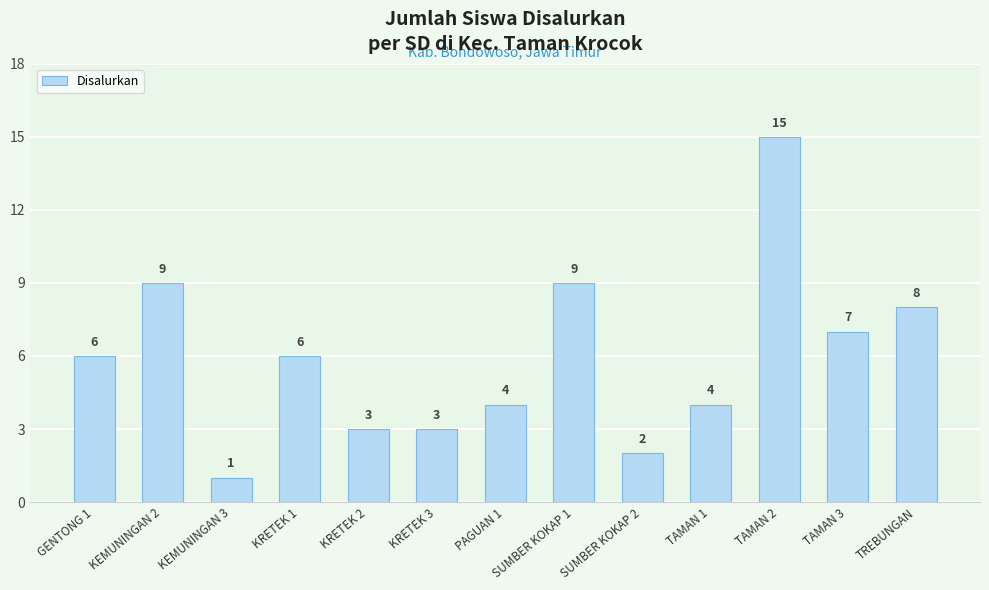

Between KEMUNINGAN 3 and PAGUAN 1, which is larger?

PAGUAN 1